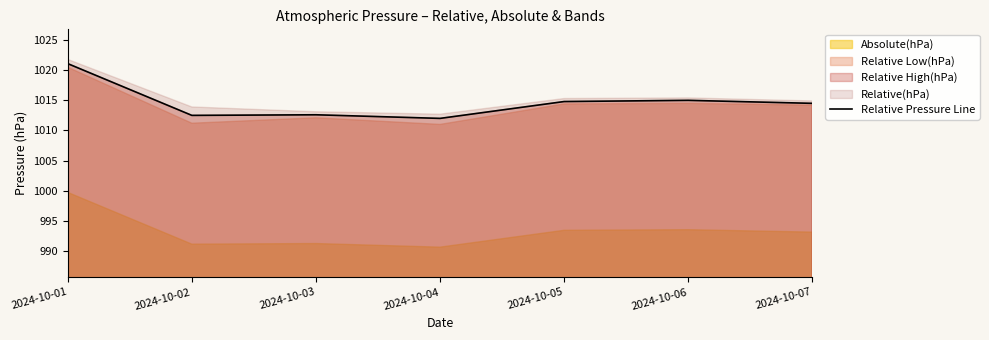

What is the sum of all values?

7102.5